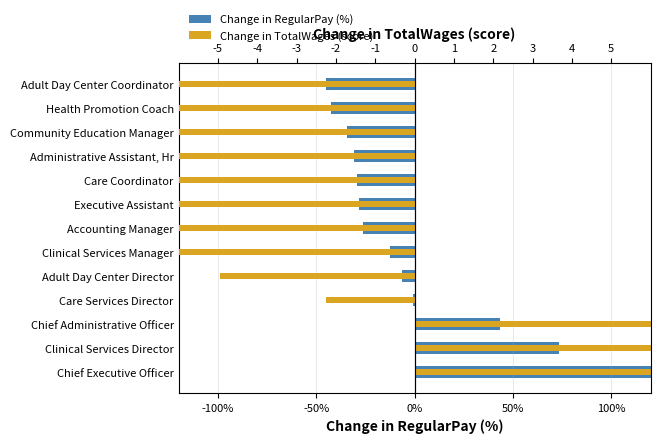

Reading right to left, list all the values displayed in this chart.

Change in RegularPay (%): -44.9	-42.7	-34.2	-30.8	-29.1	-28.4	-26.3	-12.5	-6.6	-1.0	43.4	73.4	139.8
Change in TotalWages (%): -45.6	-40.3	-35.1	-31.7	-30.0	-29.3	-25.0	-9.8	-4.9	-2.2	41.5	71.1	141.4